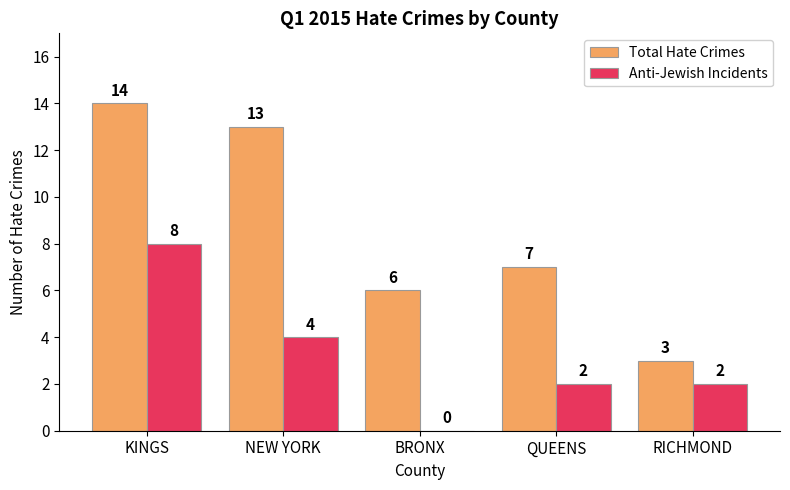

Count the Anti-Jewish Incidents values in the range 2 to 4.

3